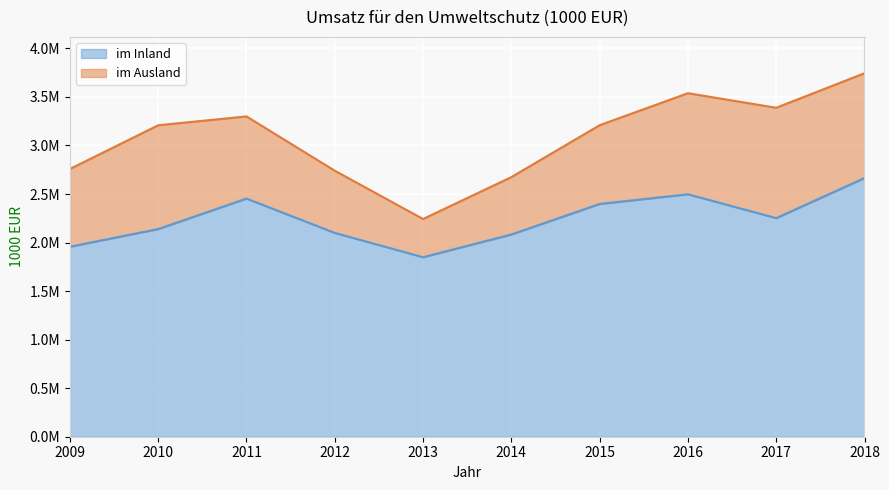

What is the value of the 1st point from the left?

1957349